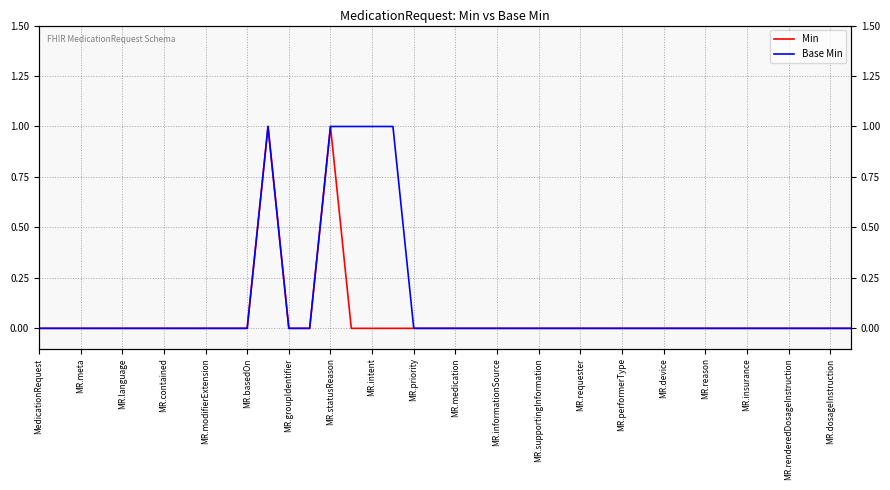

Which series has the widest spread of values?

Min